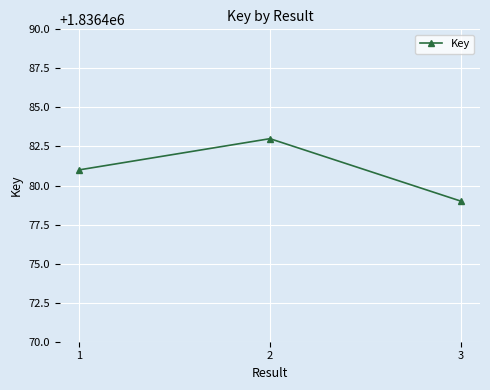

Does the chart display data point markers on the line(s)?

Yes